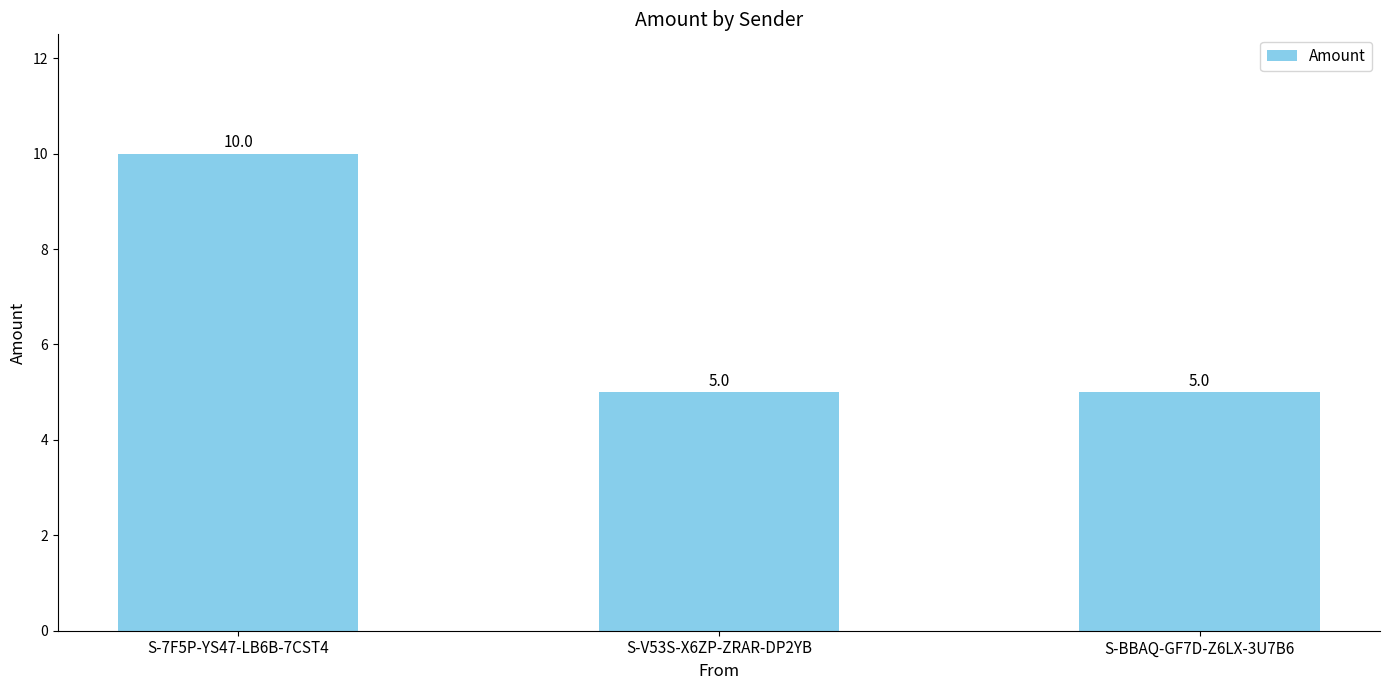

Which label corresponds to the largest value in the chart?

S-7F5P-YS47-LB6B-7CST4